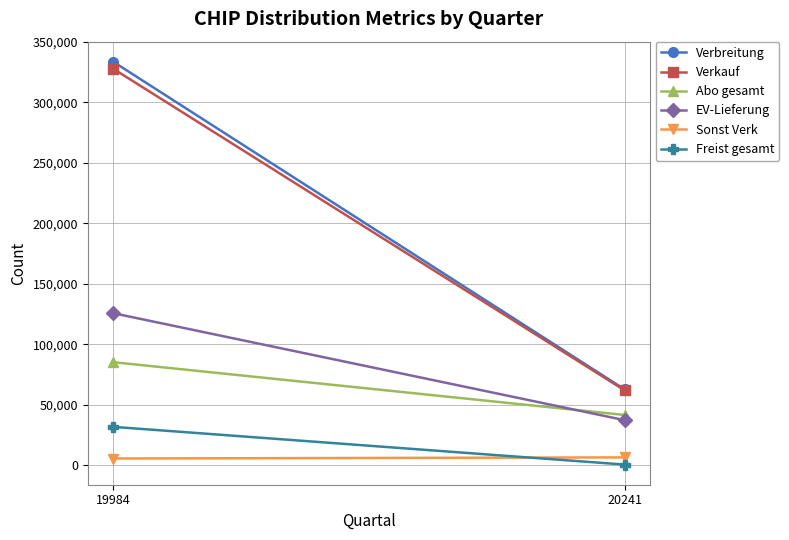

What is the difference between the highest and lowest values at 19984?

327813